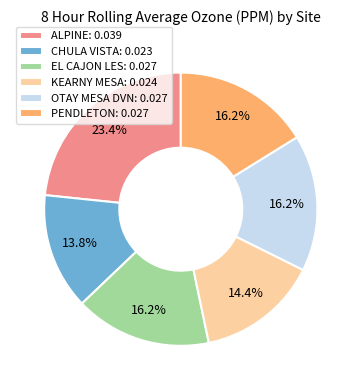

Is there a majority slice in this chart?

No